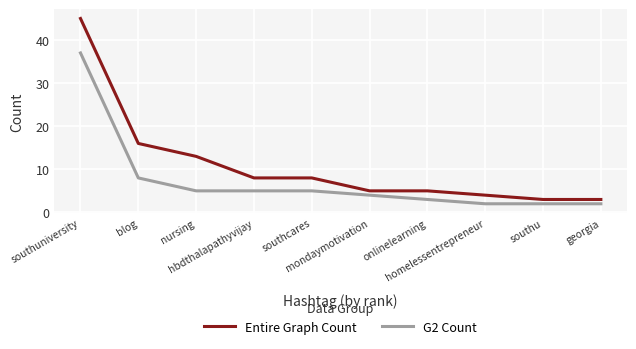

What is the spread (max minus min) of values at georgia?

1